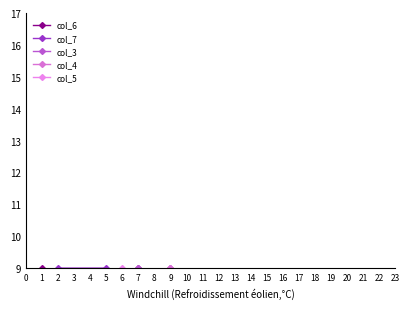

What is the sum of all col_7 values?

79